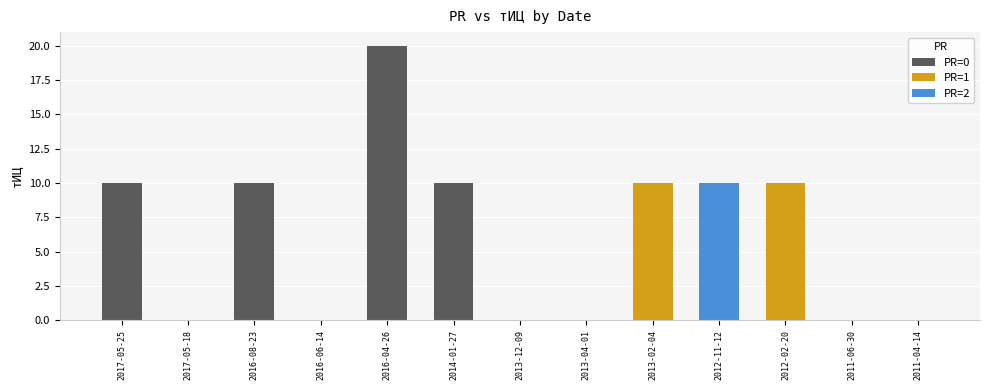

Does the chart contain any negative values?

No